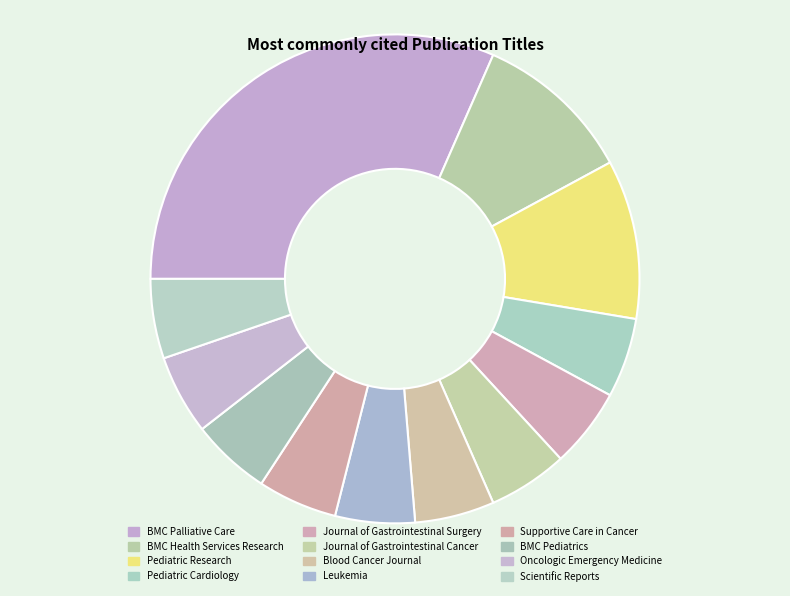

Is there any slice that represents more than half of the pie?

No